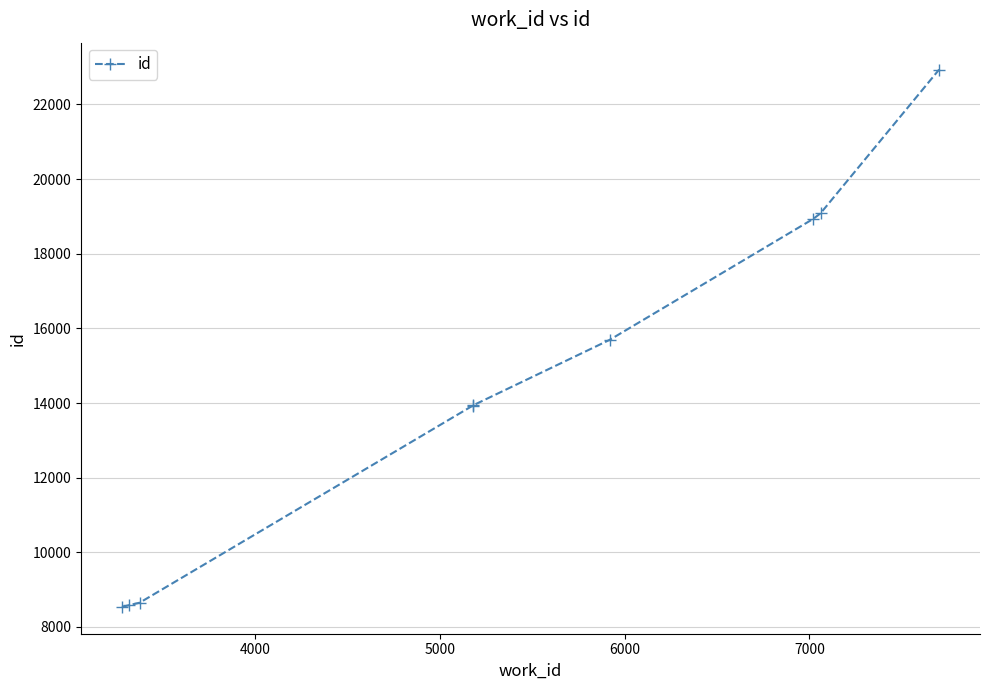

What is the sum of all values?

130289